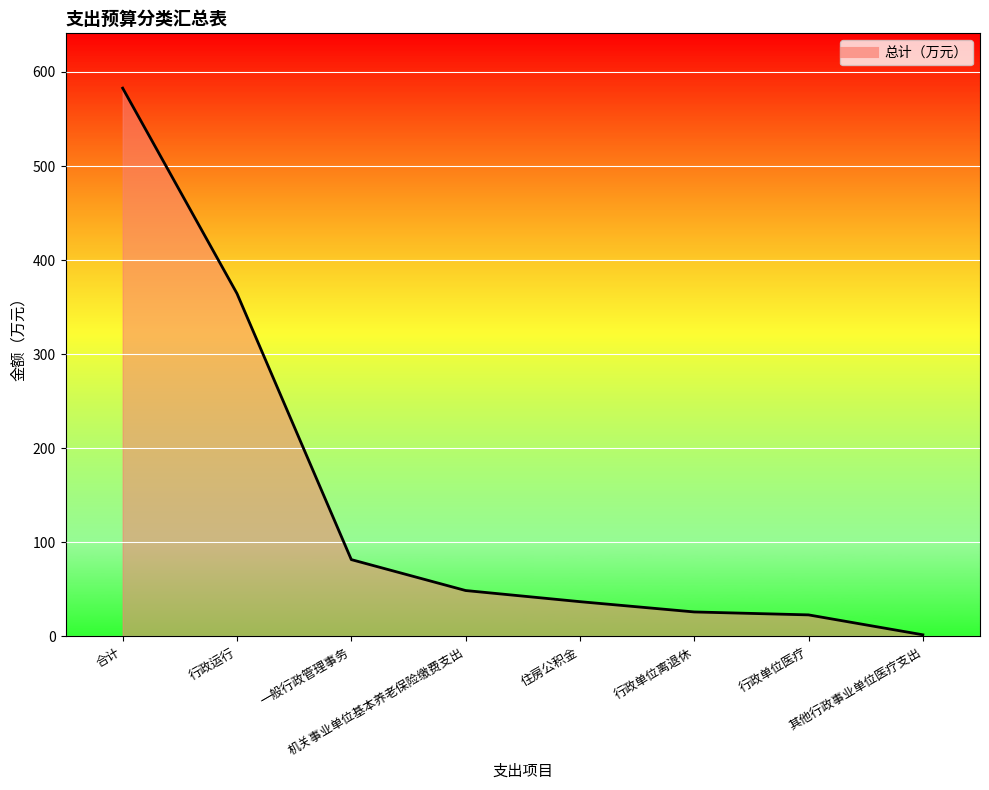

The chart shows a value of 48.8 at 机关事业单位基本养老保险缴费支出. True or false?

True